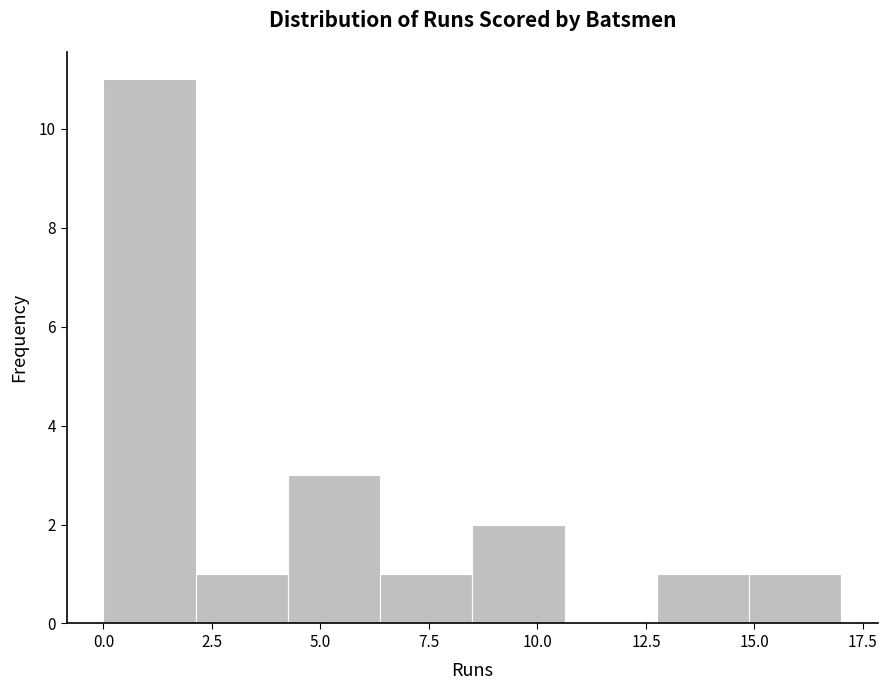

How tall is the bar that spans 4.5 to 6.5 on the x-axis? Neither the bar edges nor the heights are printed on the chart, so give them approximately, as read against the axes.

3